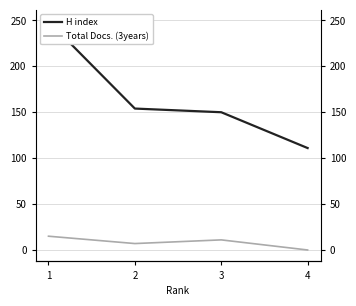

What is the value of the Total Docs. (3years) point at the 1st from the left?

15